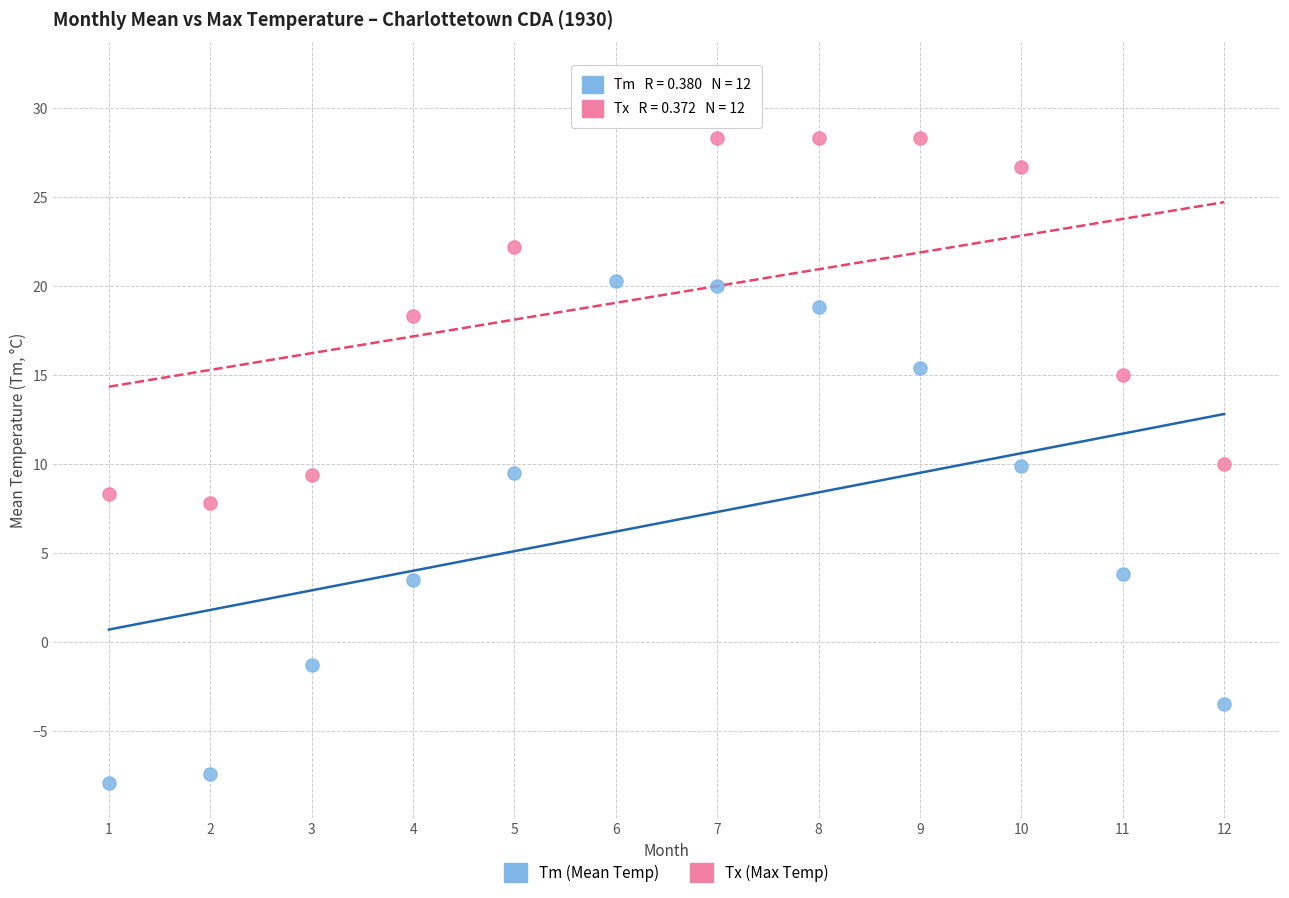

Across all data points, what is the range of X values (max minus min)?

11.0